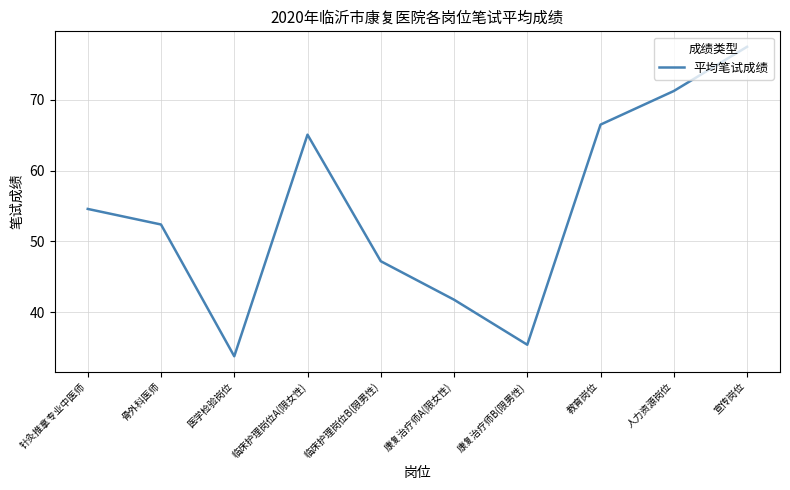

List the labels in order of value, largest first.

宣传岗位, 人力资源岗位, 教育岗位, 临床护理岗位A(限女性), 针灸推拿专业中医师, 骨外科医师, 临床护理岗位B(限男性), 康复治疗师A(限女性), 康复治疗师B(限男性), 医学检验岗位